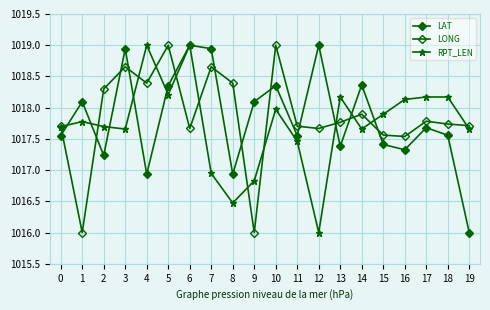

True or false: RPT_LEN and LONG cross at least once.

True